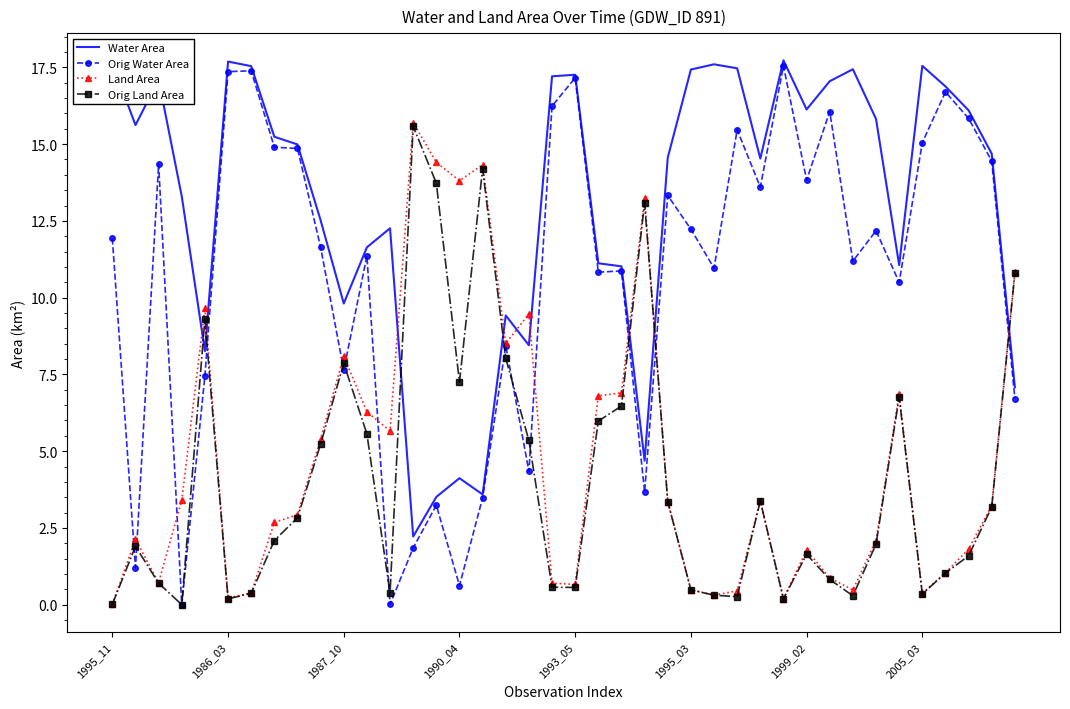

Which series has the largest range (max minus min)?

Orig Water Area